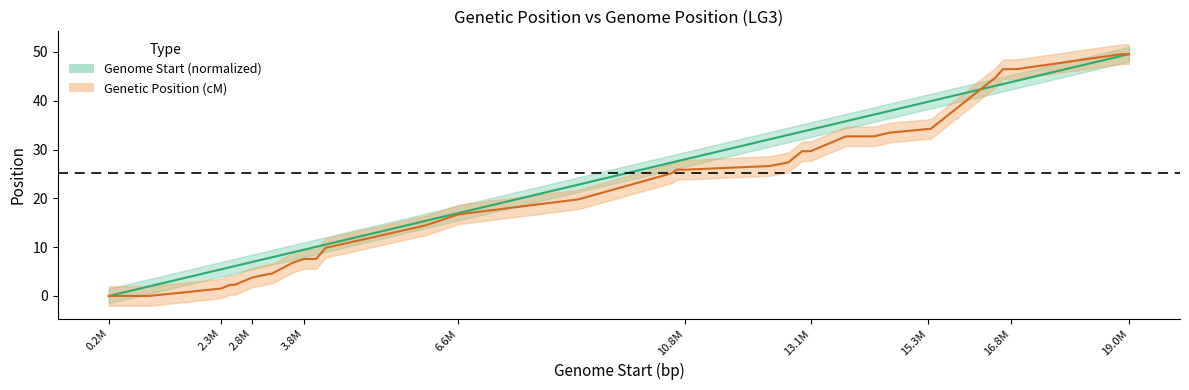

Rank the categories by Genome Start (bp) value from lowest to highest.

193993, 228412, 509855, 939851, 2262981, 2431725, 2449906, 2512838, 2845005, 3161285, 3196603, 3593731, 3792551, 4016809, 4197713, 6031877, 6646569, 8859928, 10573973, 10675149, 10822210, 12383976, 12732904, 12987919, 13144729, 13795018, 14316164, 14599589, 15309953, 15357432, 16559008, 16692900, 16840398, 16891220, 16984460, 18875601, 19018694